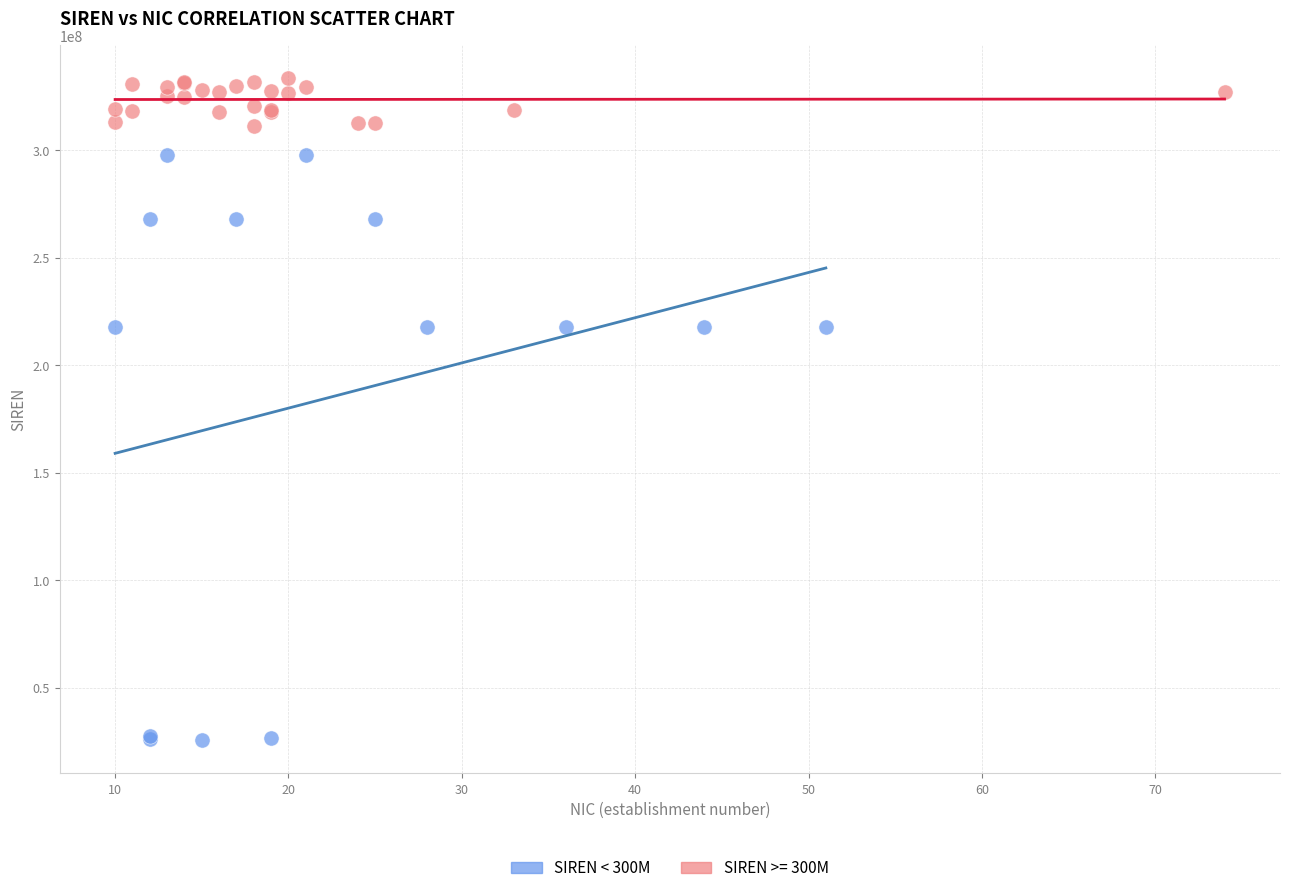

Which series reaches the maximum Y coordinate?

SIREN >= 300M